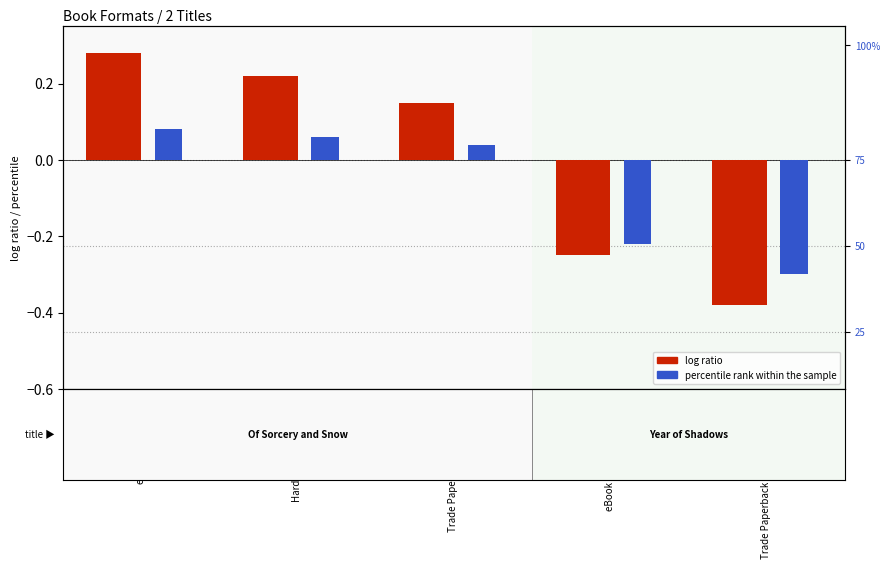

What is the label of the 3rd bar from the left?

Trade Paperback (Of Sorcery)